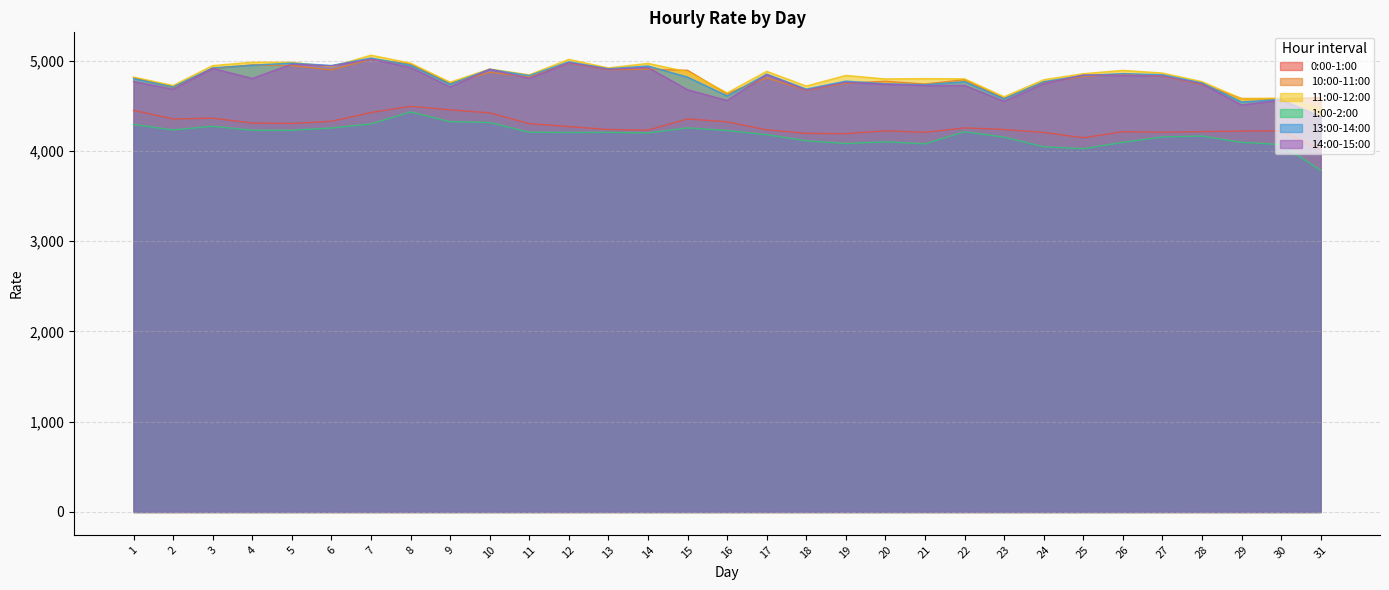

Where do 11:00-12:00 and 13:00-14:00 first cross each other?

5 and 6